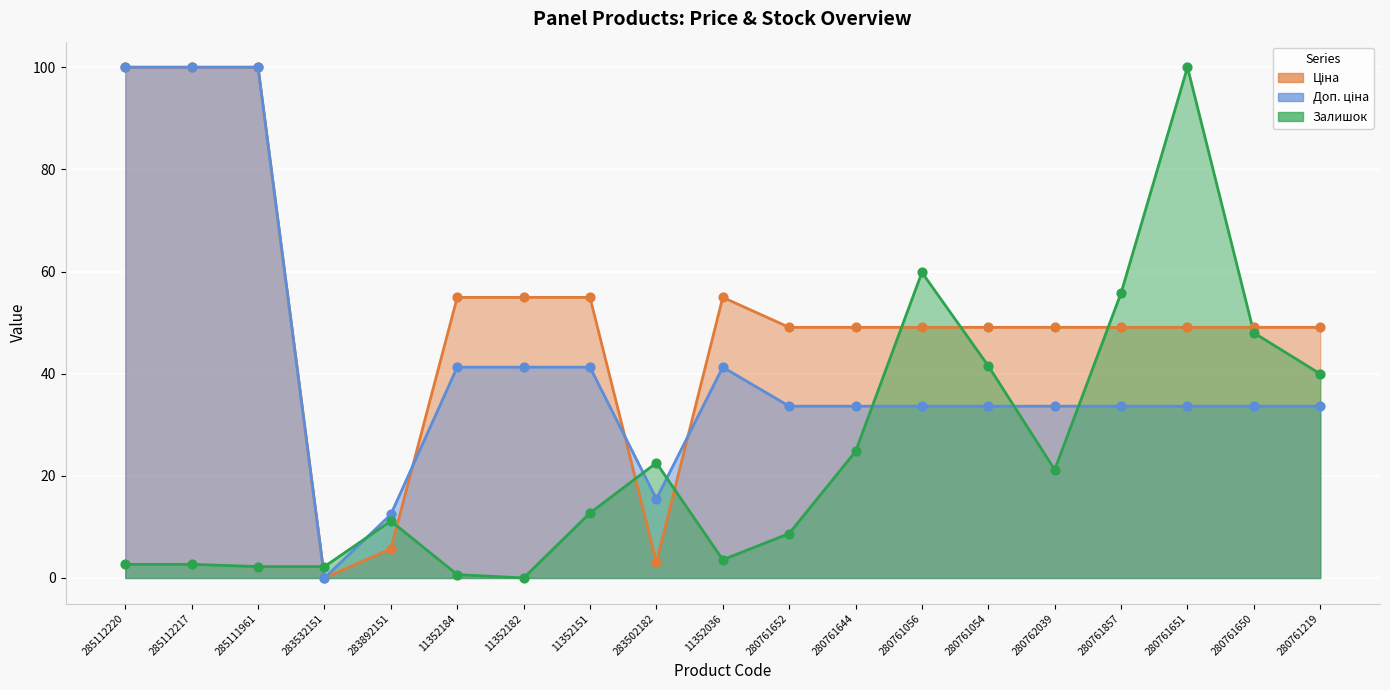

What is the total value across all series at 280761644?

107.5